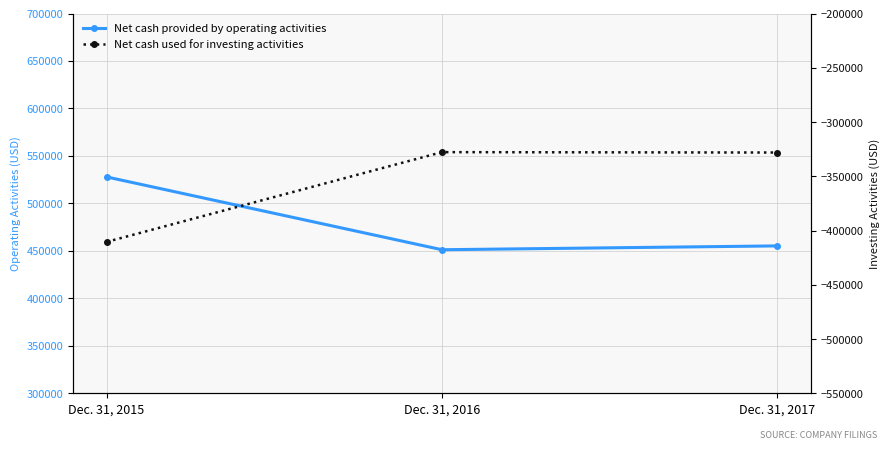

What is the maximum value shown in the chart?

527863